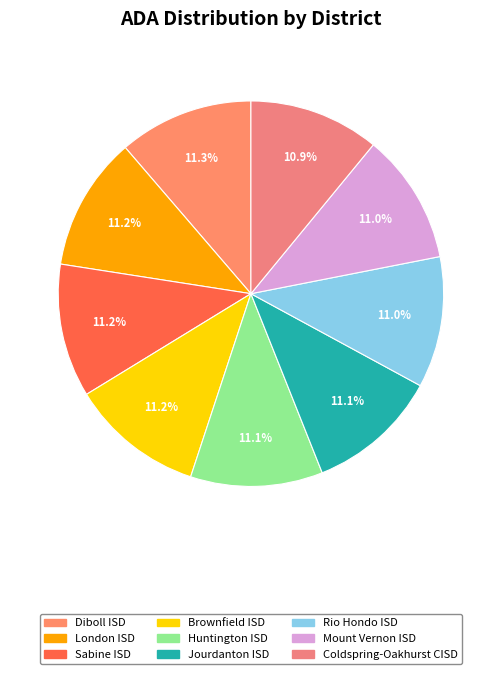

How much of the chart is everything except Huntington ISD?

88.9%